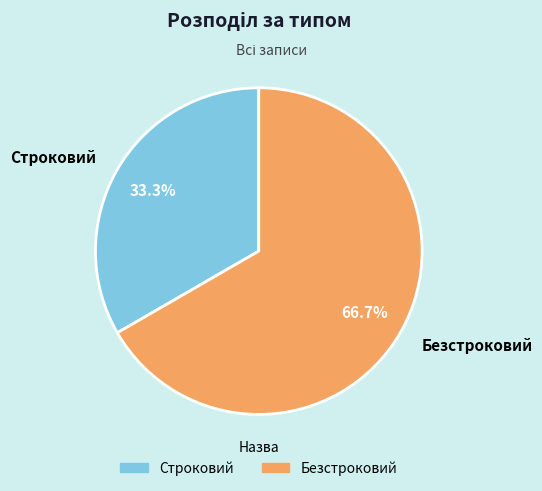

What is the ratio of the value at Безстроковий to the value at Строковий?

2.0